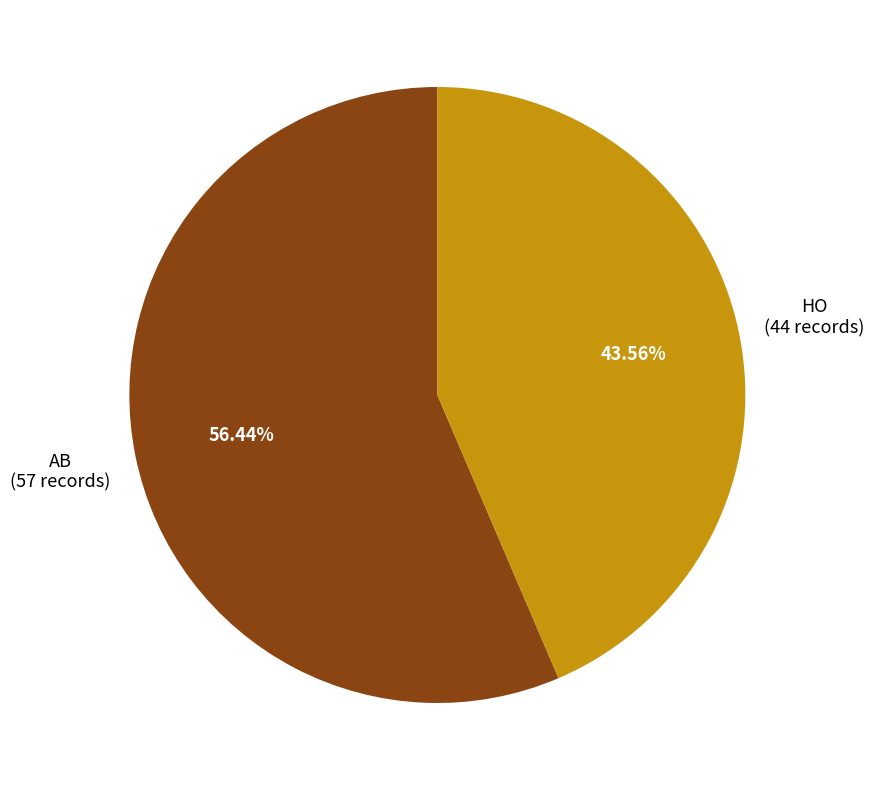

Is there a majority slice in this chart?

Yes